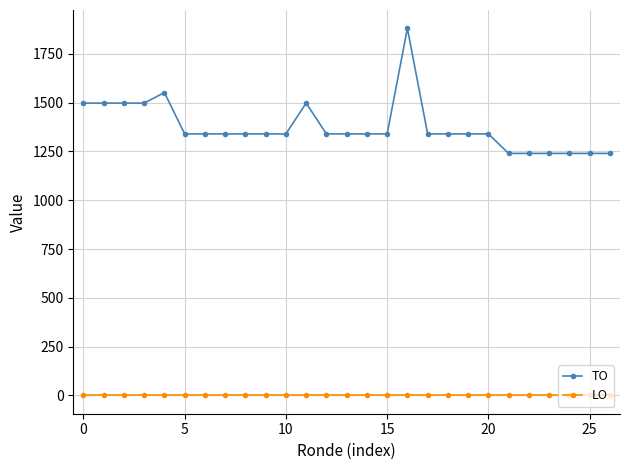

True or false: TO and LO cross at least once.

False